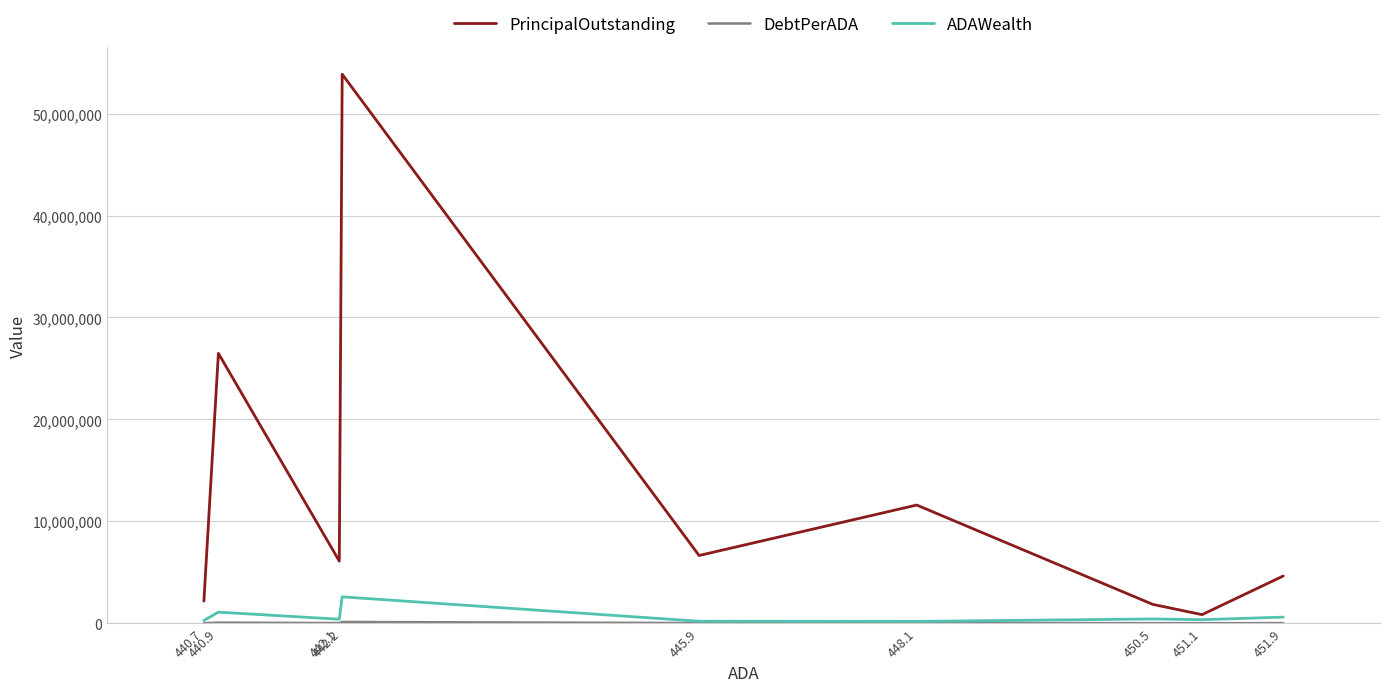

What is the minimum value for DebtPerADA?

1862.3